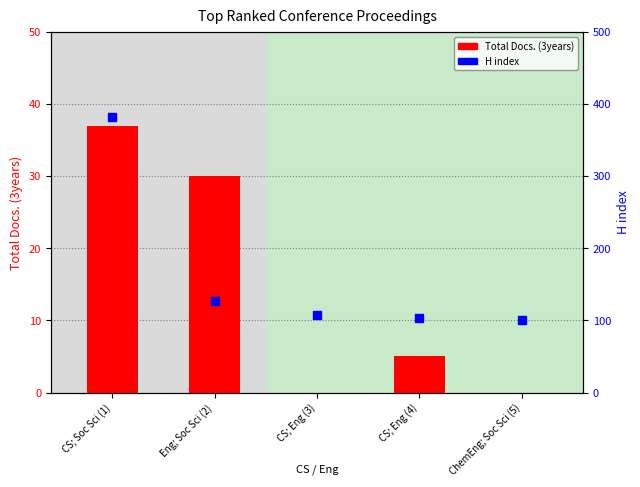

Which series reaches the minimum Y coordinate?

Total Docs. (3years)